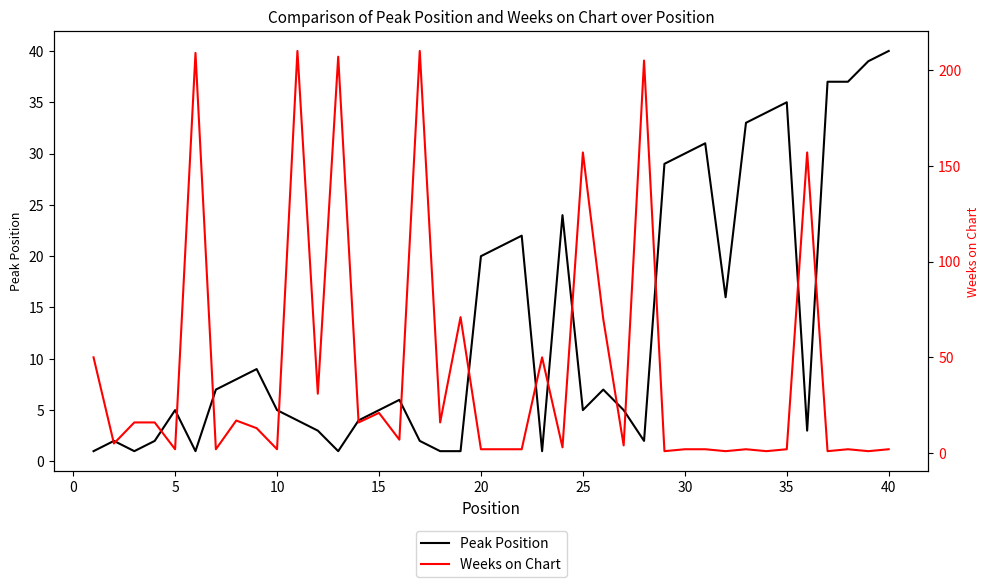

Reading left to right, list all the values displayed in this chart.

Peak Position: 1	2	1	2	5	1	7	8	9	5	4	3	1	4	5	6	2	1	1	20	21	22	1	24	5	7	5	2	29	30	31	16	33	34	35	3	37	37	39	40
Weeks on Chart: 50	5	16	16	2	209	2	17	13	2	210	31	207	16	21	7	210	16	71	2	2	2	50	3	157	70	4	205	1	2	2	1	2	1	2	157	1	2	1	2